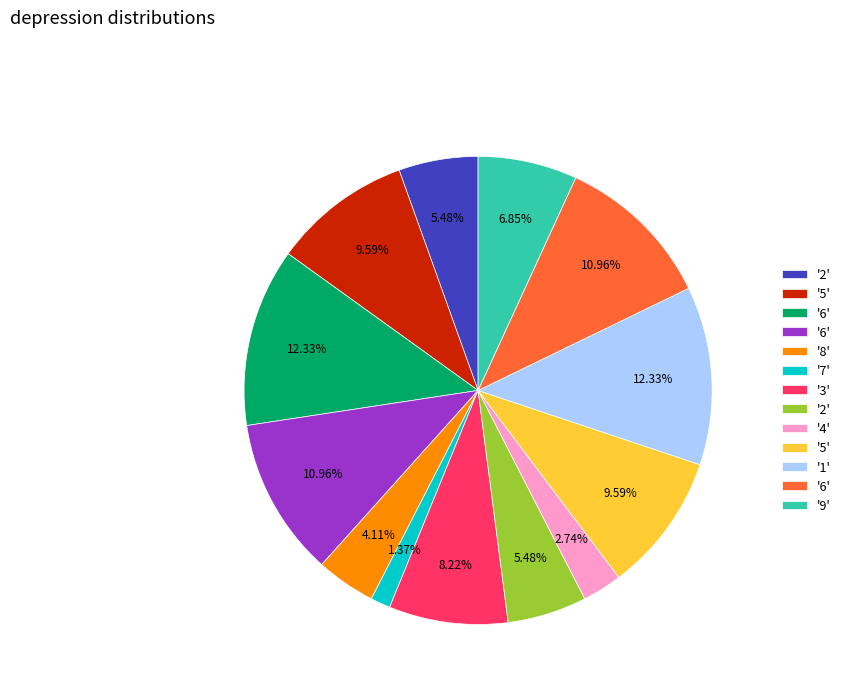

Count the number of slices in the pie.

13